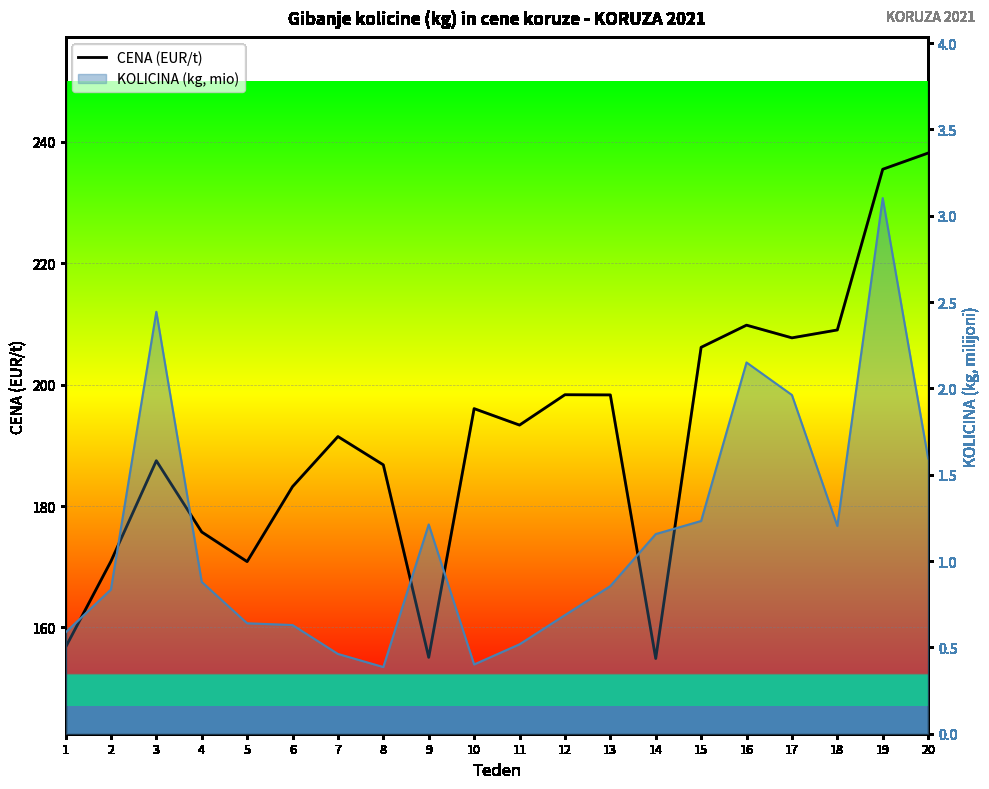

At which label is the value closest to 196?

10